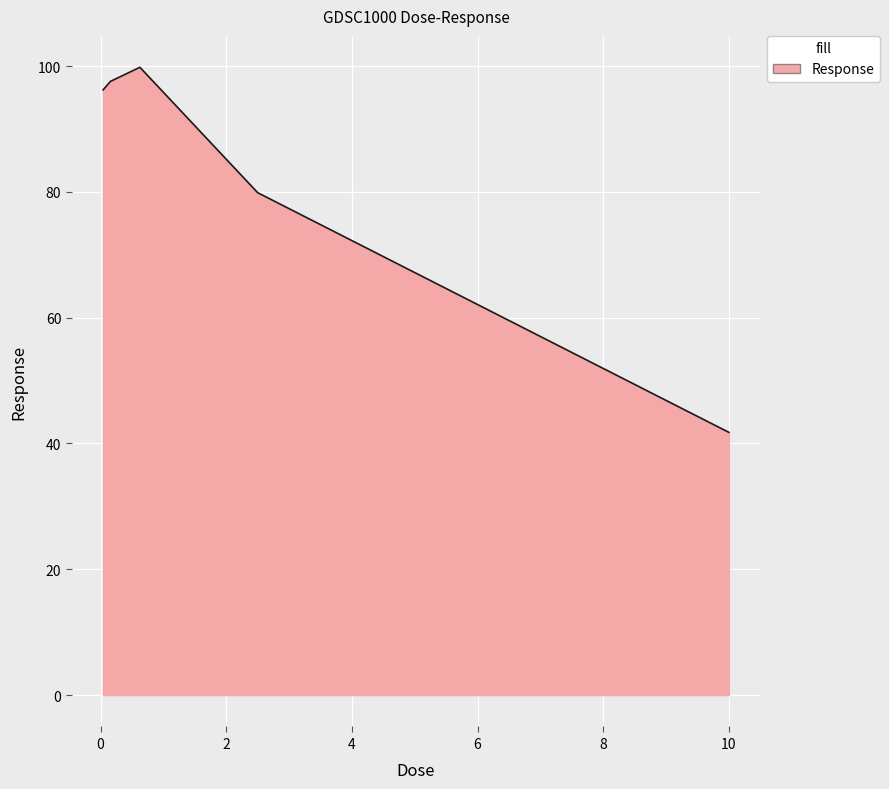

What is the difference between the second highest and minimum values?

55.8